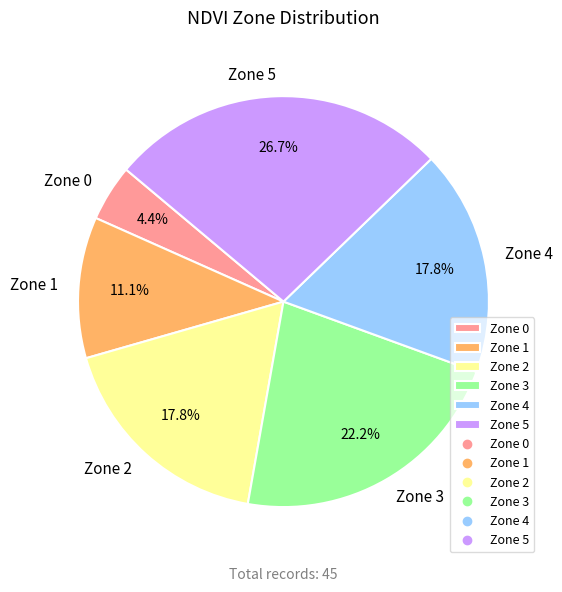

Is Zone 1 the majority of the pie?

No